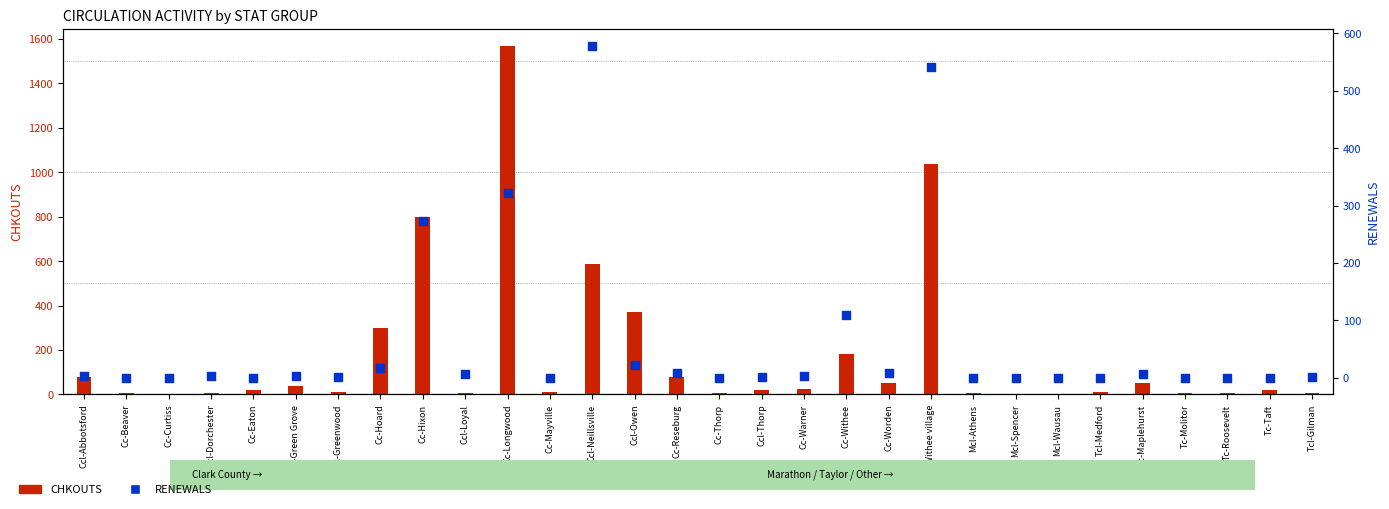

Is the value of RENEWALS at Ccl-Withee village greater than the value of CHKOUTS at Cc-Hixon?

No